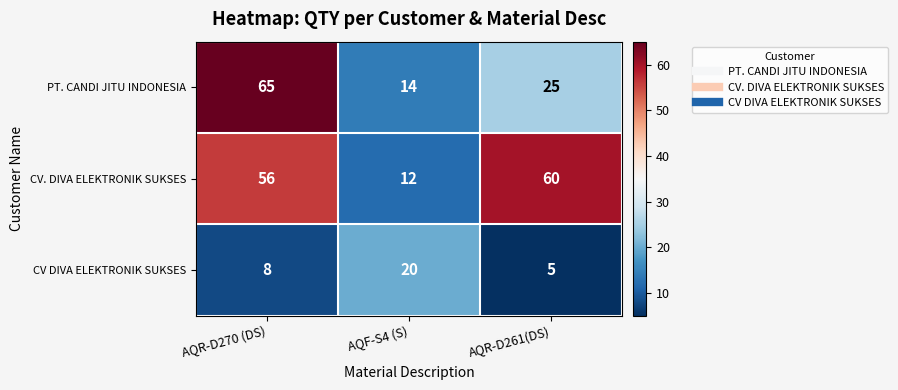

Where is PT. CANDI JITU INDONESIA nearest to the value 39?

AQR-D261(DS)